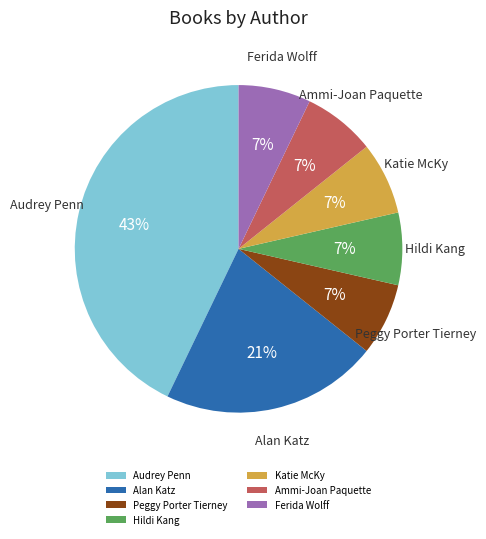

True or false: Ammi-Joan Paquette accounts for 7% of the total.

True